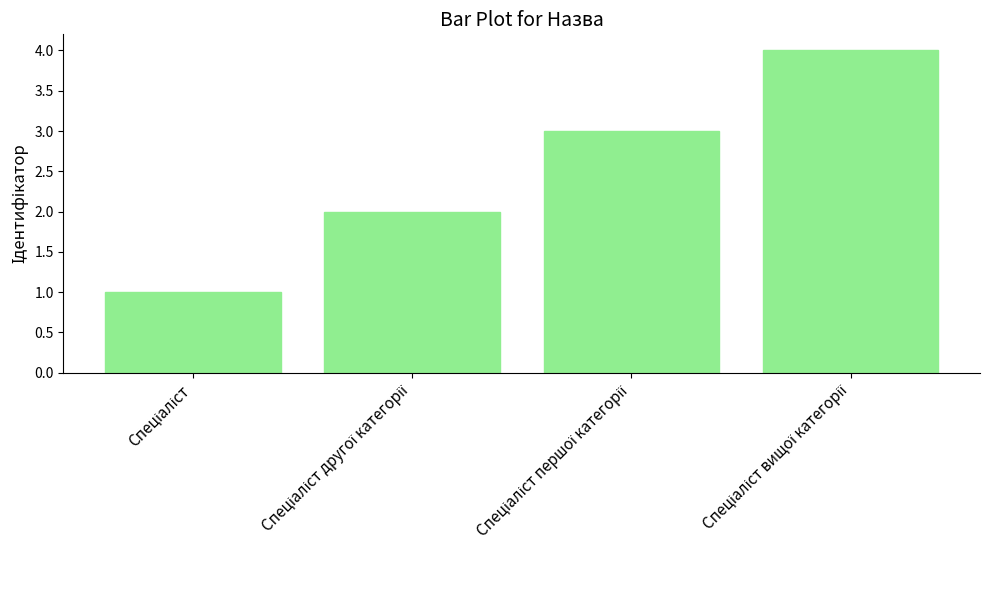

What is the sum of all values?

10